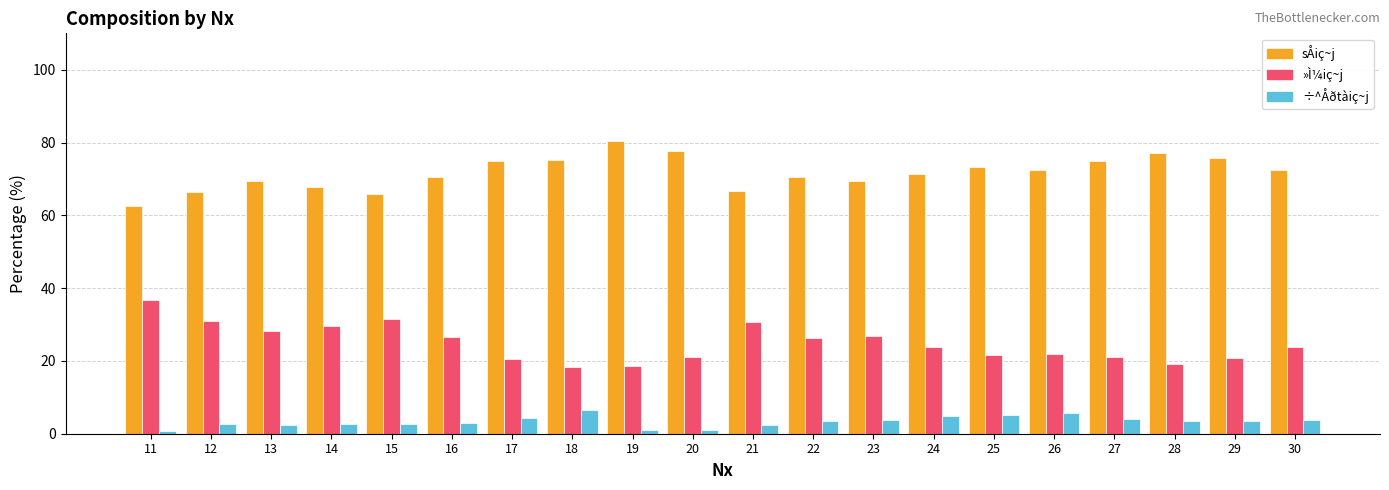

What is the spread (max minus min) of values at 27?

71.0